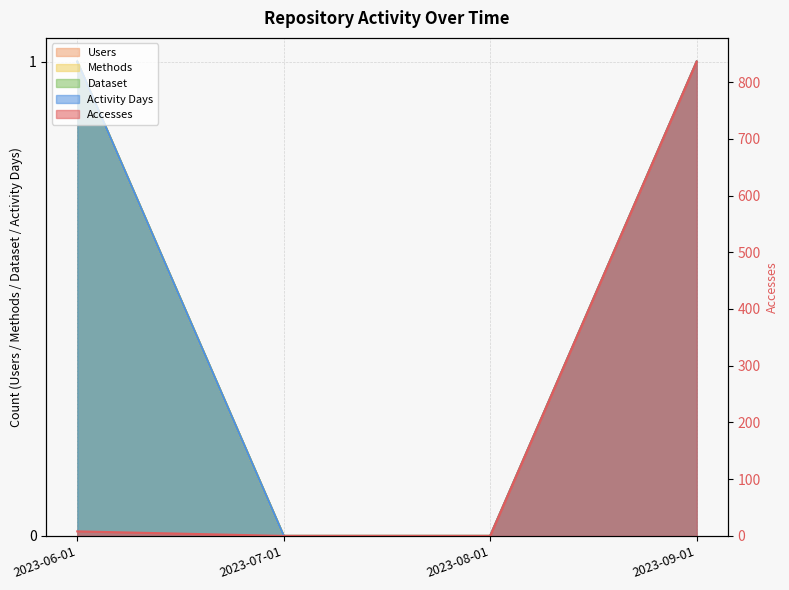

Reading right to left, transcribe all the data shown in this chart.

Accesses: 836	0	0	8
Users: 1	0	0	1
Methods: 1	0	0	1
Dataset: 1	0	0	1
Activity Days: 1	0	0	1